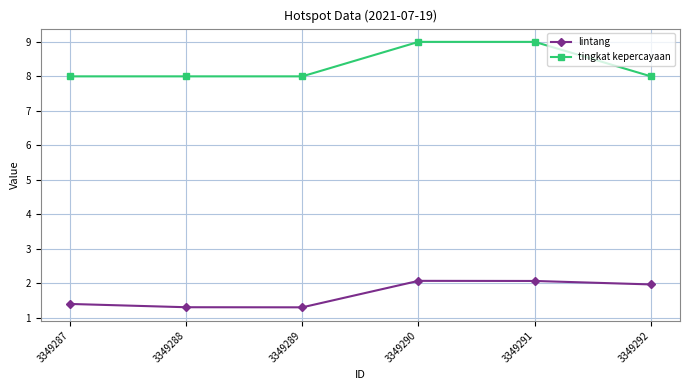

True or false: lintang and tingkat kepercayaan intersect in this chart.

False